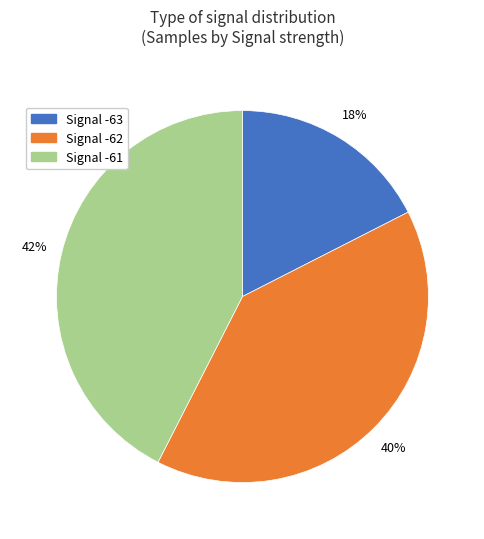

Is Signal -61 the majority of the pie?

No